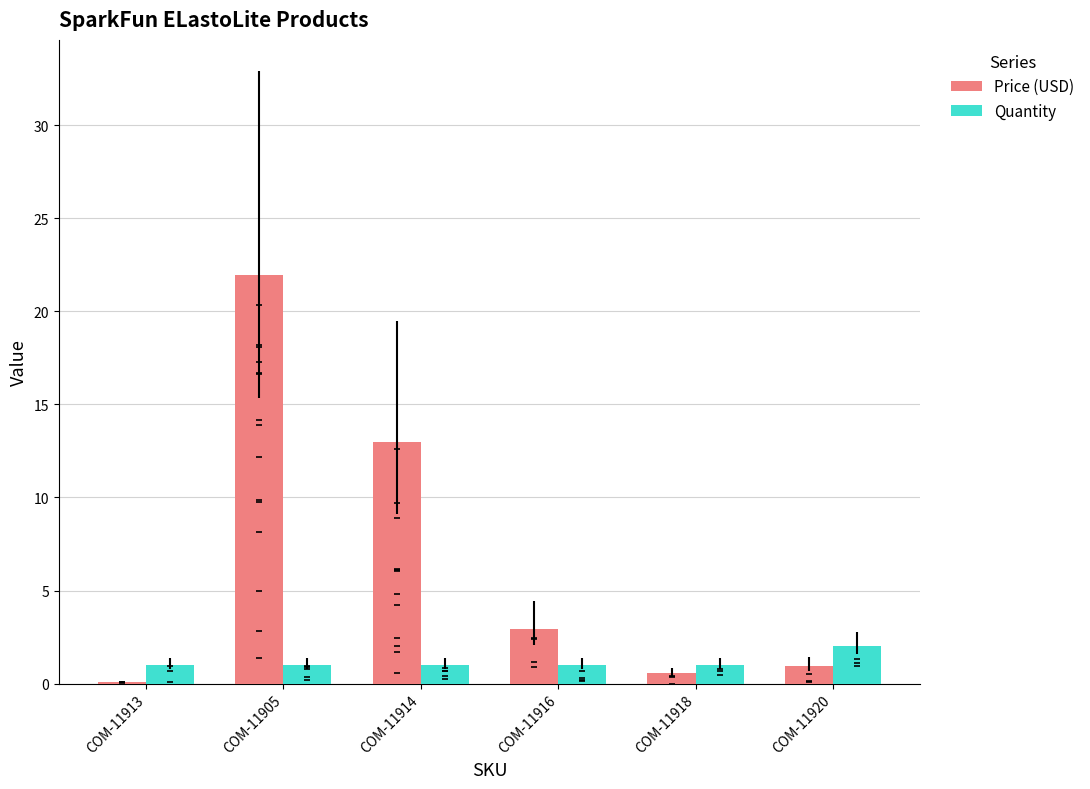

Which series contains the highest Y value?

Price (USD)